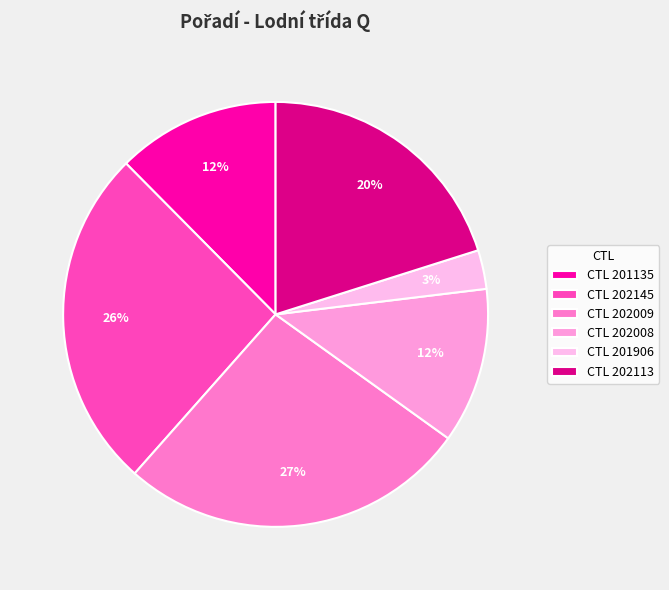

To the nearest percent, what is the average slice percentage?

17%